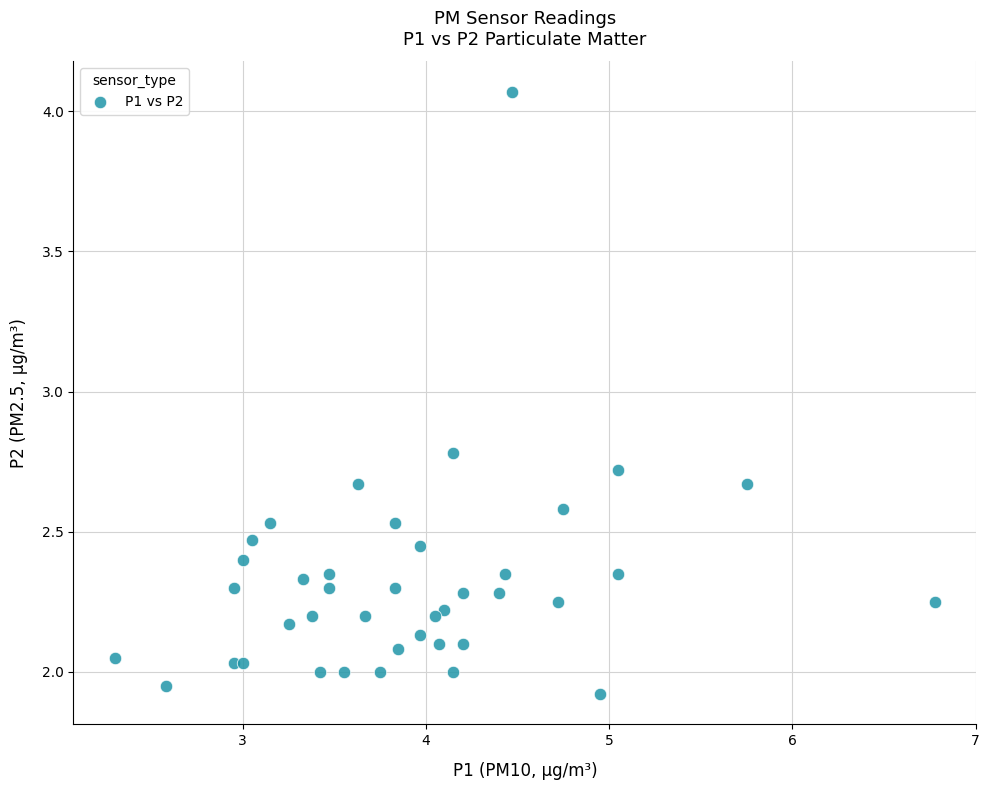

What is the range of X values (max minus min)?

4.5